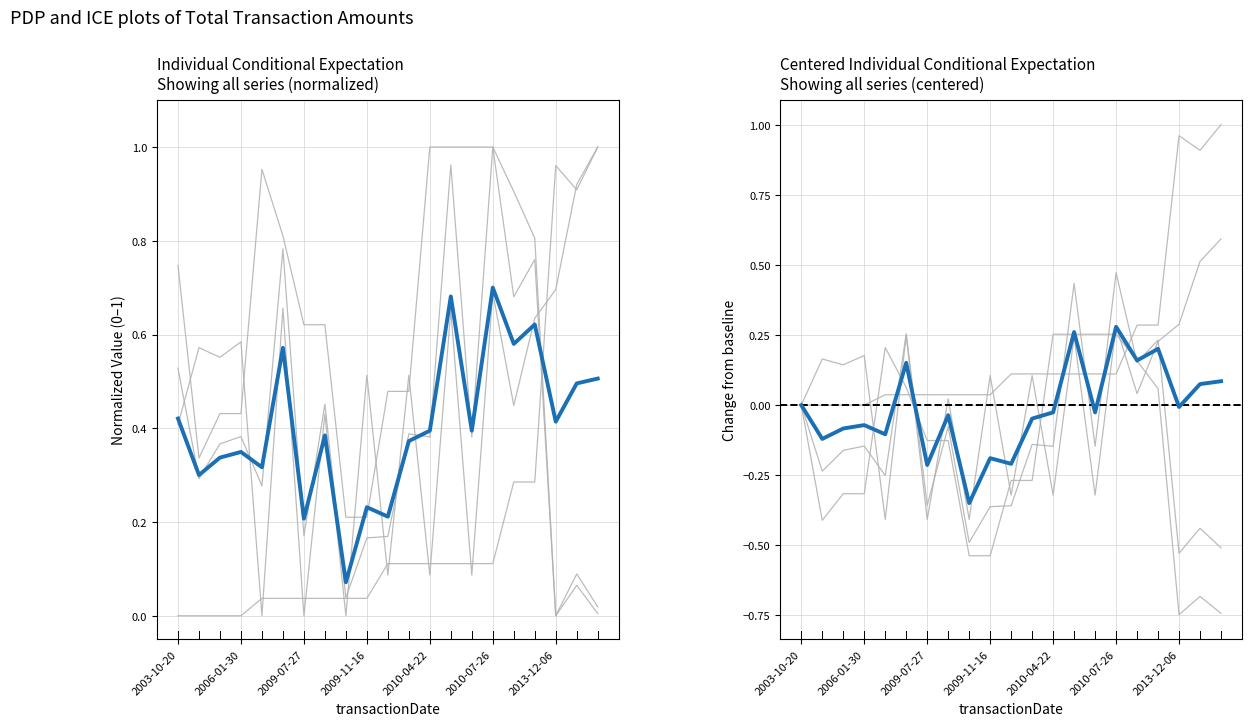

True or false: Mean centered has more than 0 points higher than both neighbors.

True